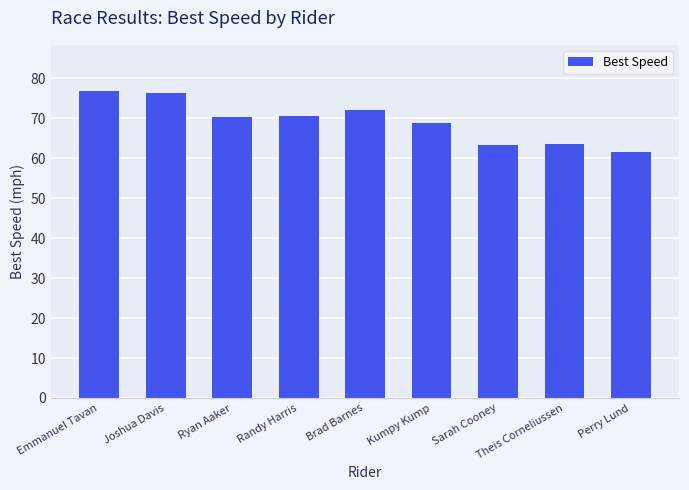

True or false: the data shows 136.2 at Joshua Davis.

False